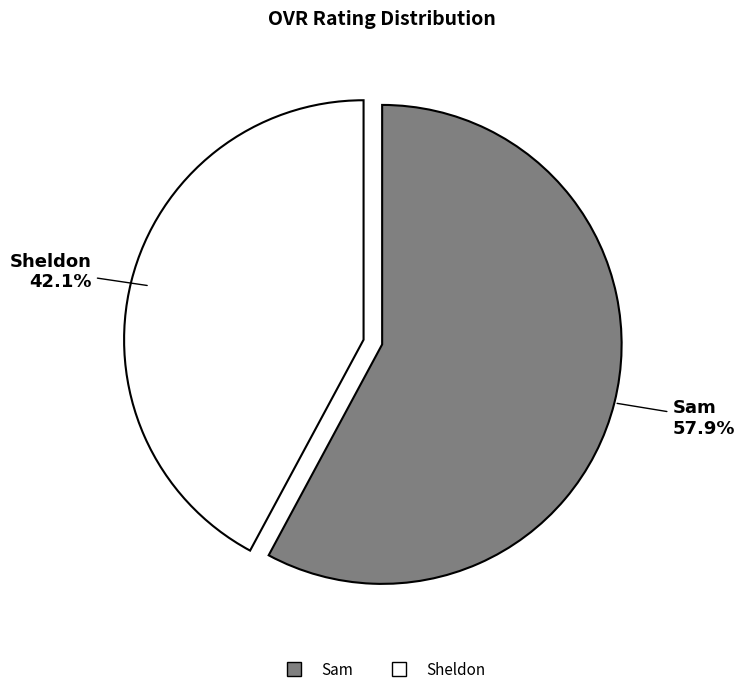

To the nearest percent, what is the difference between the largest and smallest slice percentages?

16%